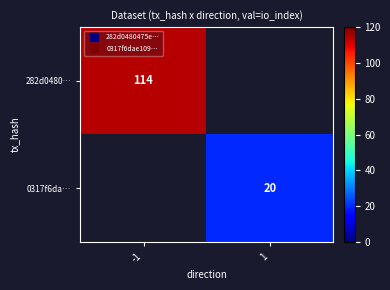

At how many categories does at least one series exceed 80?

1